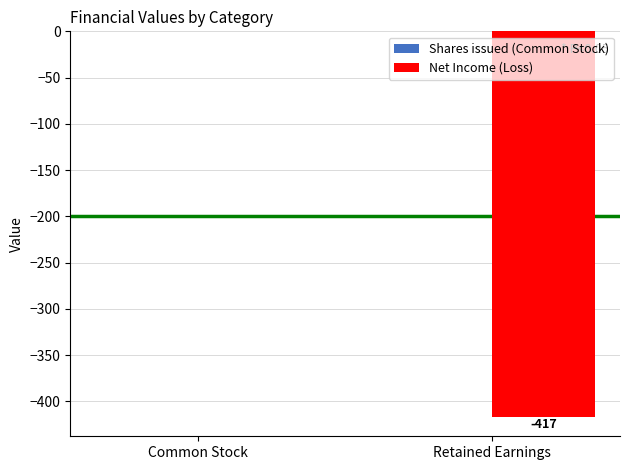

True or false: the data shows -417 at Retained Earnings.

True